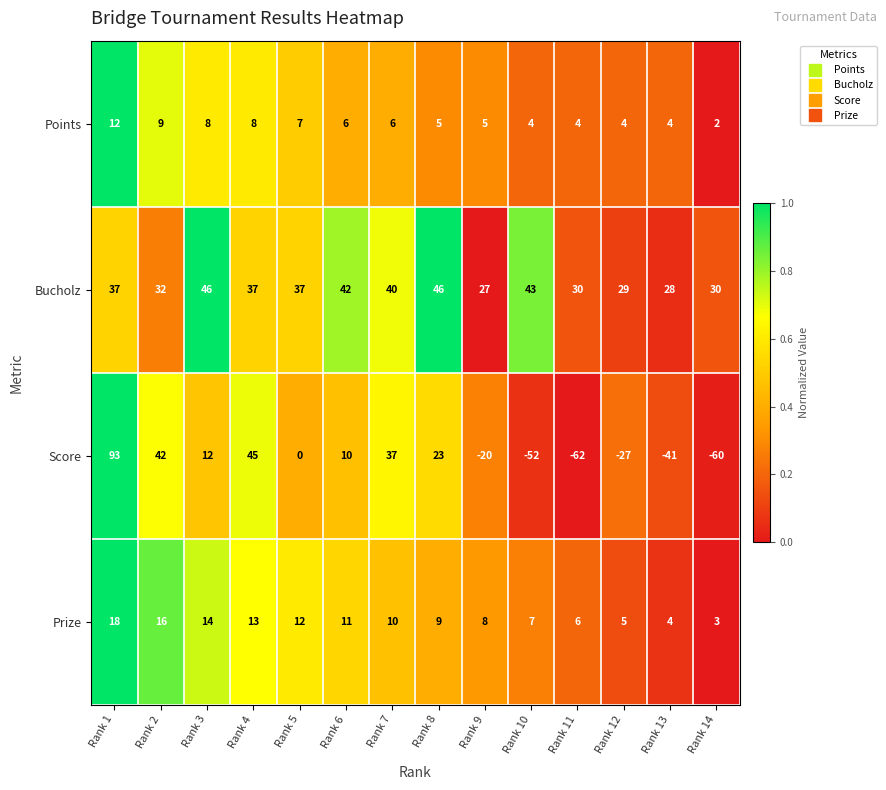

Rank the series by their maximum value, from highest to lowest.

Score, Bucholz, Prize, Points